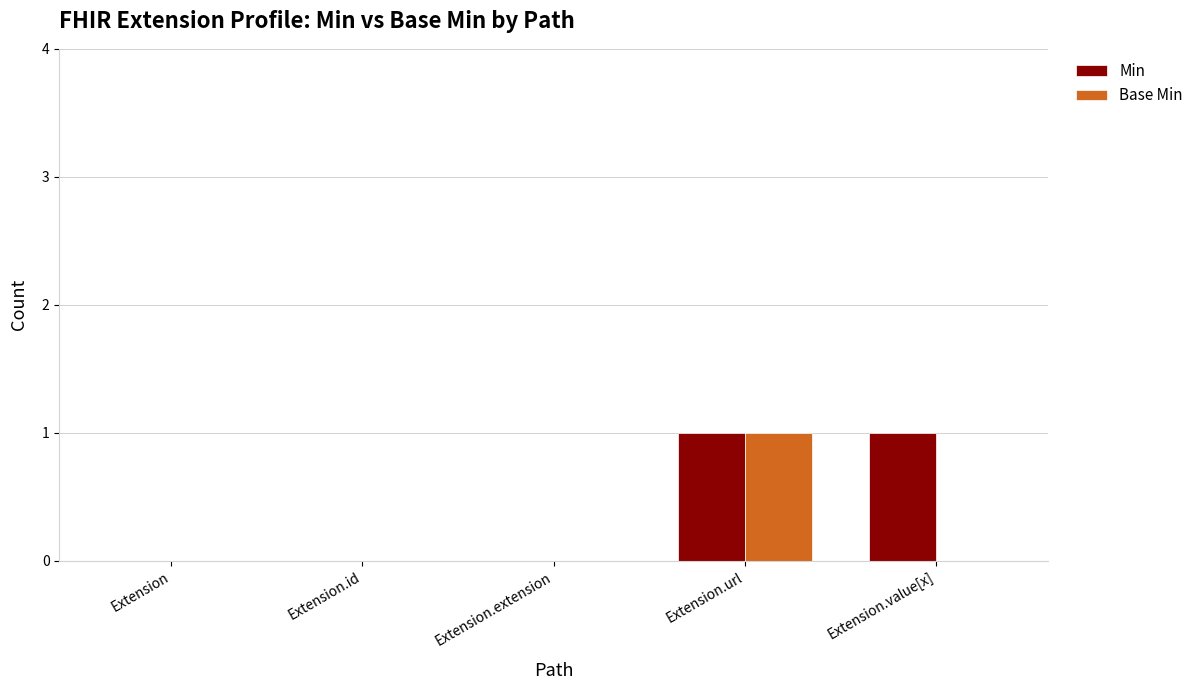

Is it true that Min equals 0 at Extension.id?

True